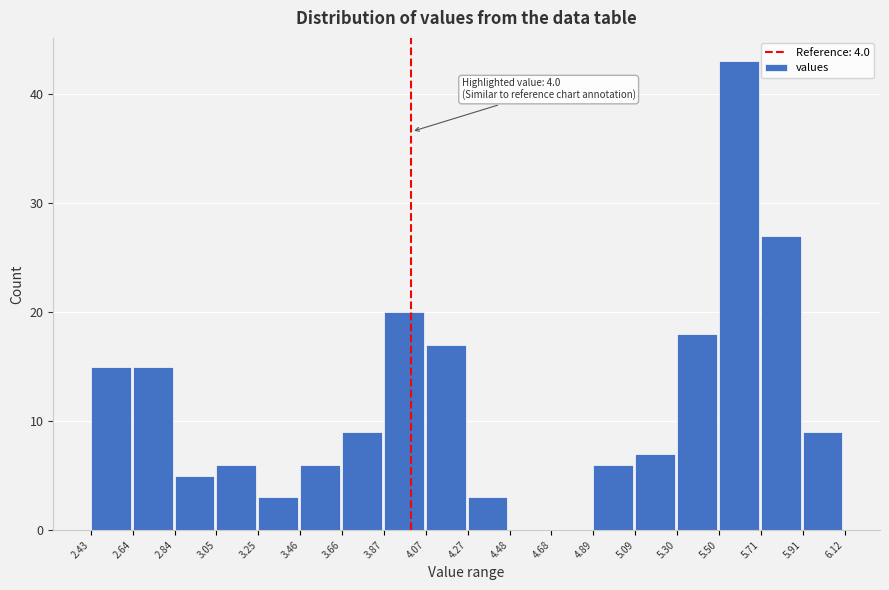

Over which range of the x-axis is the bar tallest?

5.50 to 5.71